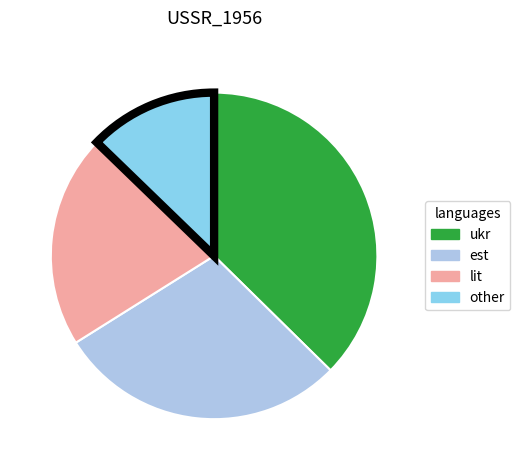

Count the number of slices in the pie.

4